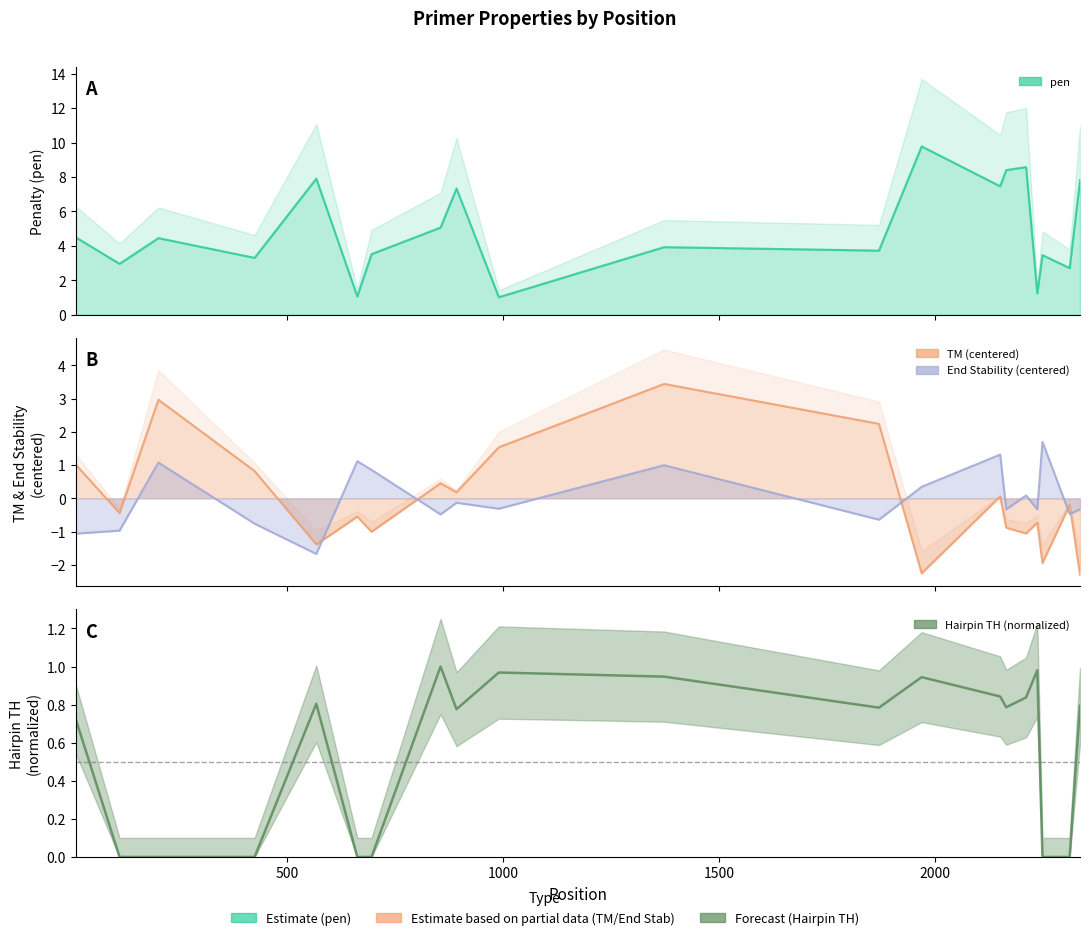

List the labels in order of PRIMER_RIGHT_0_HAIRPIN_TH value, largest first.

855, 2238, 990, 1373, 1970, 2152, 2212, 567, 2337, 2166, 1871, 892, 9, 111, 201, 424, 662, 695, 2250, 2313